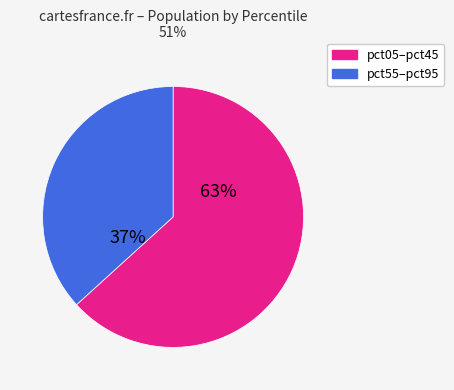

How many slices are in this pie chart?

2